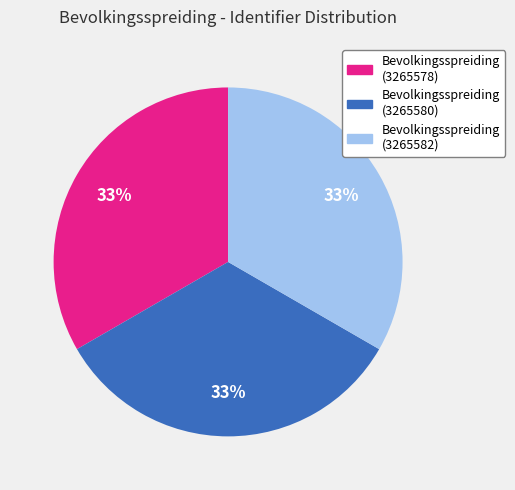

Does any single category account for the majority?

No